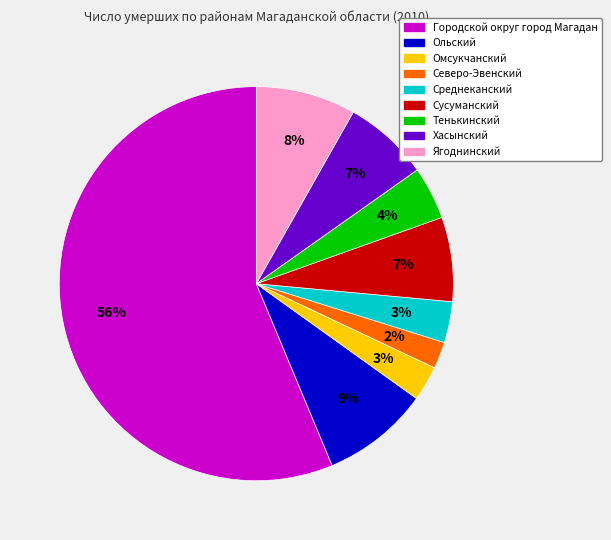

To the nearest percent, what percentage of the pie is Ягоднинский?

8%